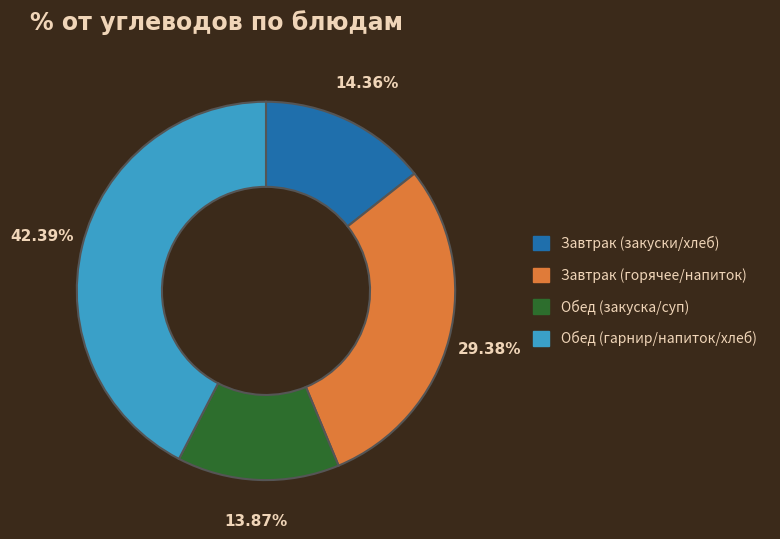

How many segments does this pie chart have?

4